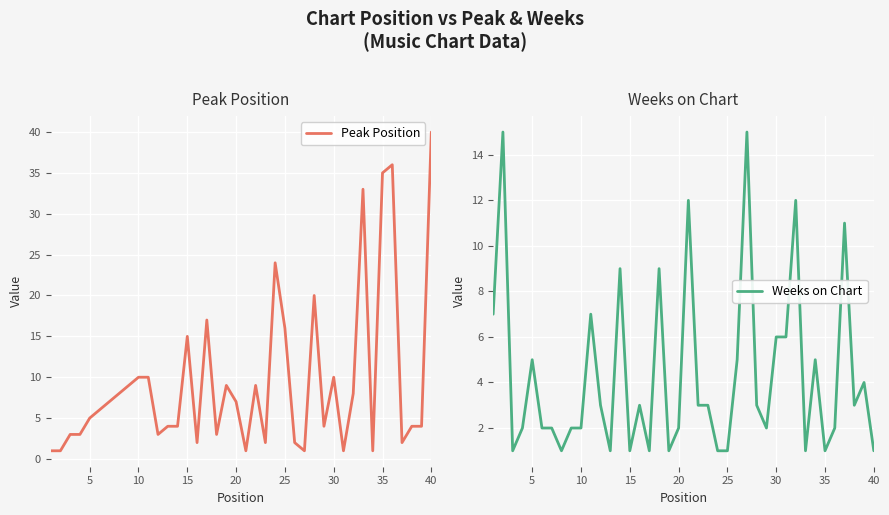

Which series ends up on top after the final intersection of Weeks on Chart and Peak Position?

Peak Position